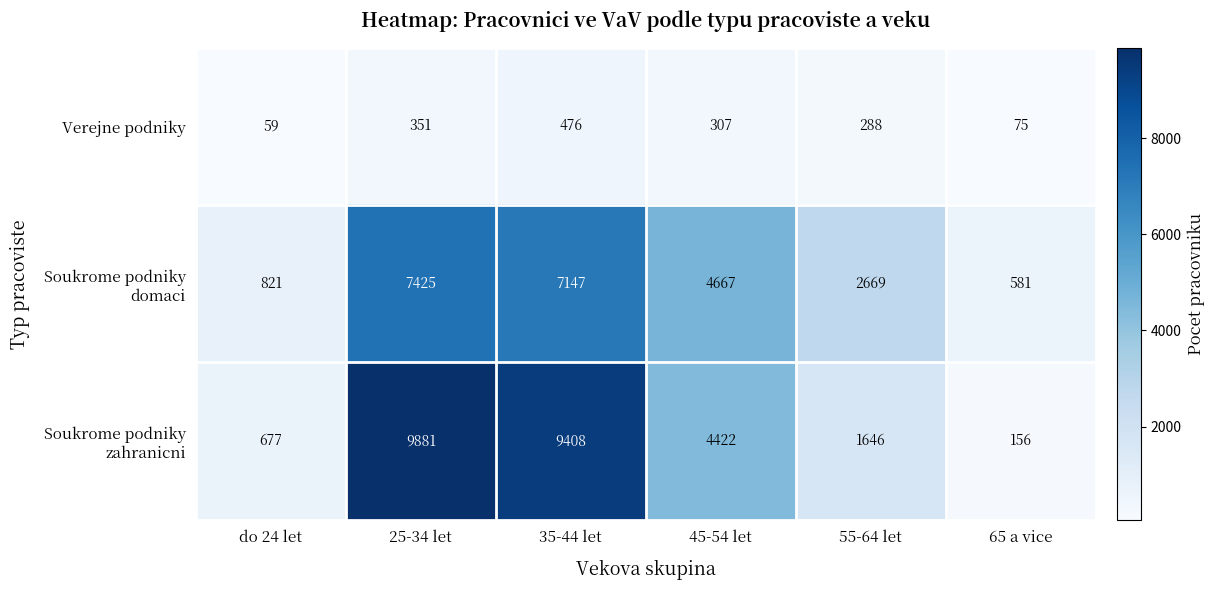

At how many categories does at least one series exceed 6981?

2